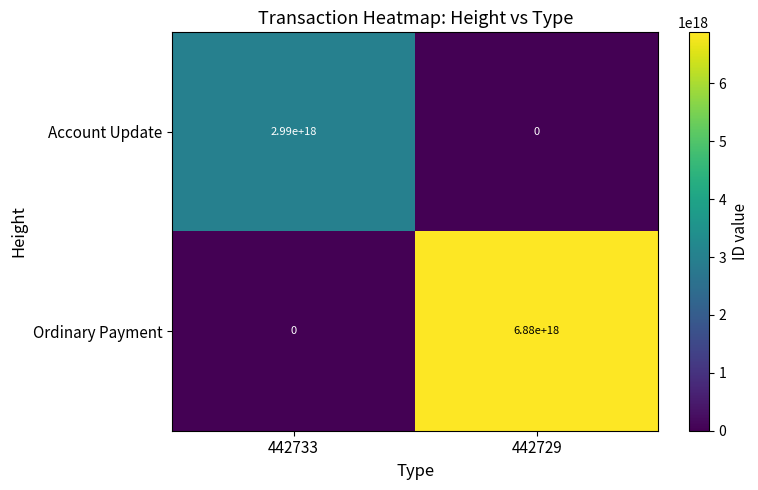

True or false: Account Update has a value of 1462664900755566848 at 442733.

False